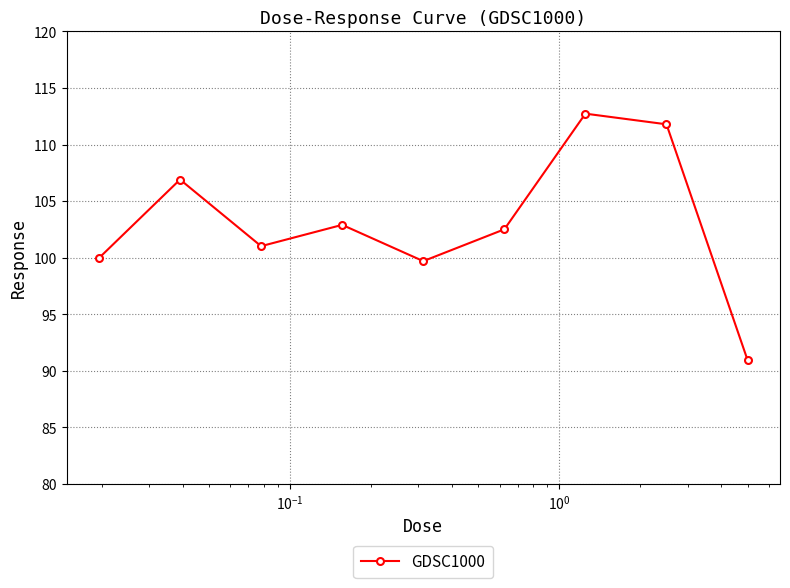

What is the sum of all values?

928.4